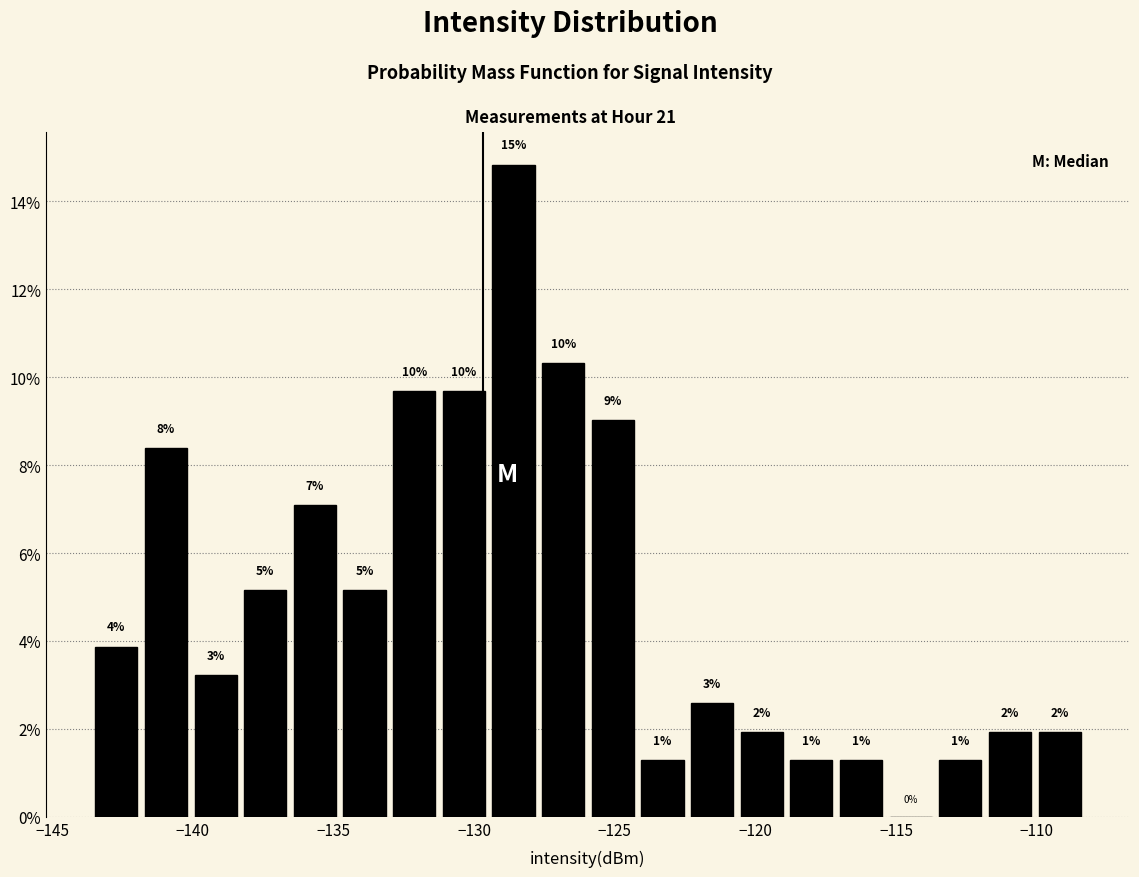

Read against the x-axis, roughly where is the centre of the tallest bar?

-128.5